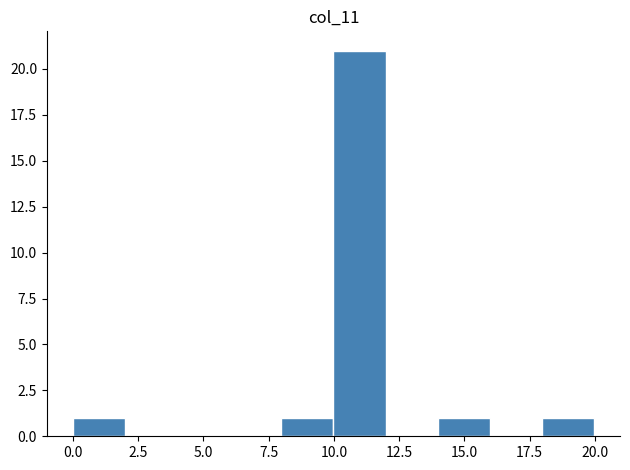

Read against the x-axis, roughly where is the centre of the tallest bar?

11.0